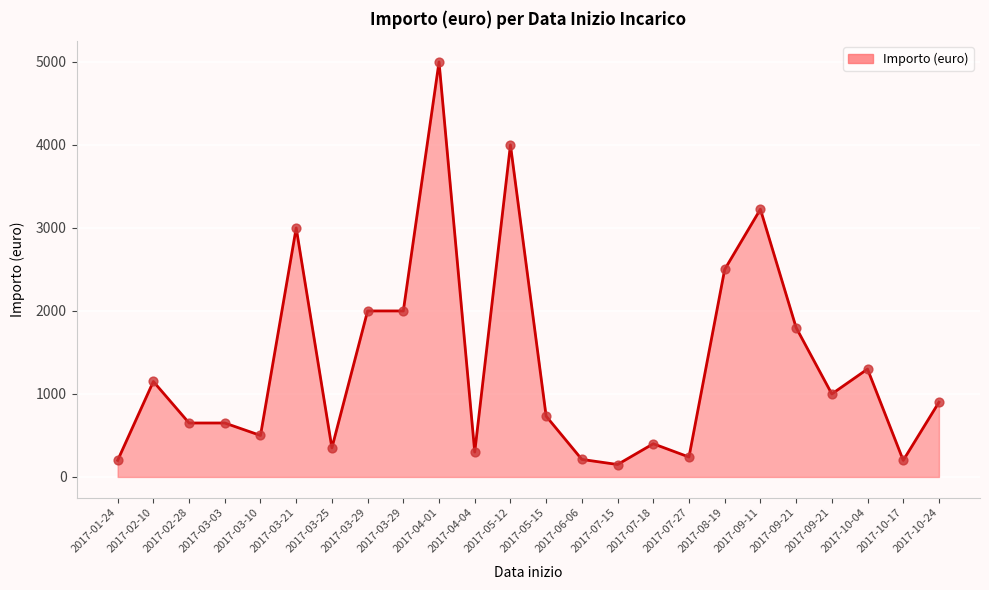

Between 2017-09-21 and 2017-03-03, which is larger?

2017-09-21